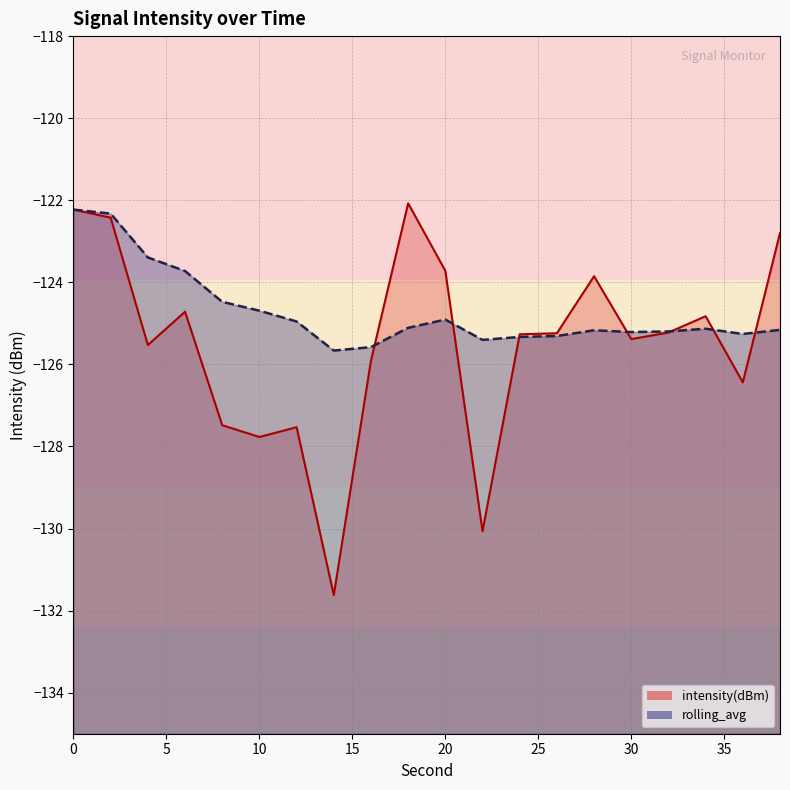

Which series has the largest range (max minus min)?

intensity(dBm)